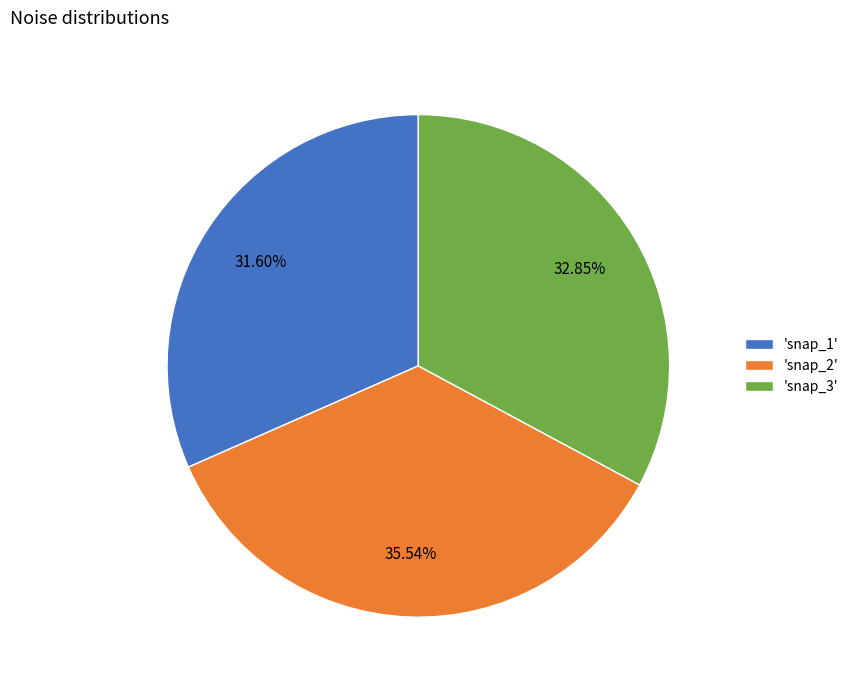

What is the largest slice in the pie chart?

'snap_2'